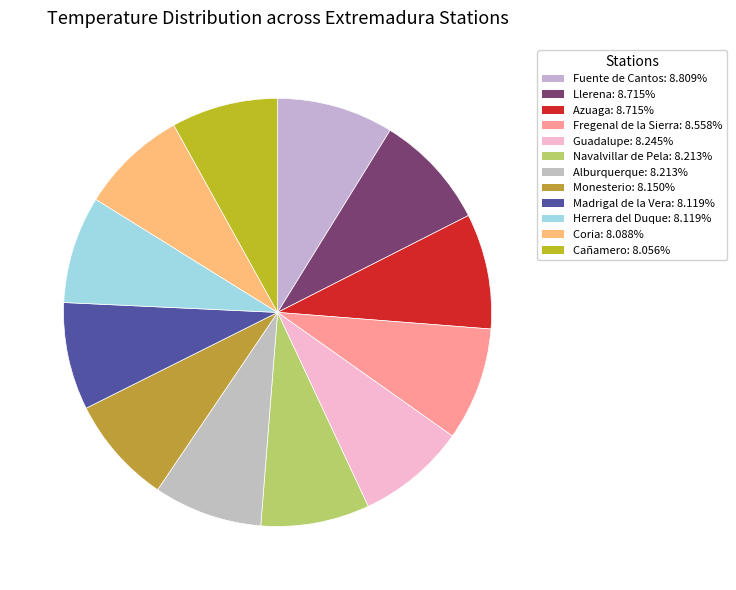

How many slices are in this pie chart?

12